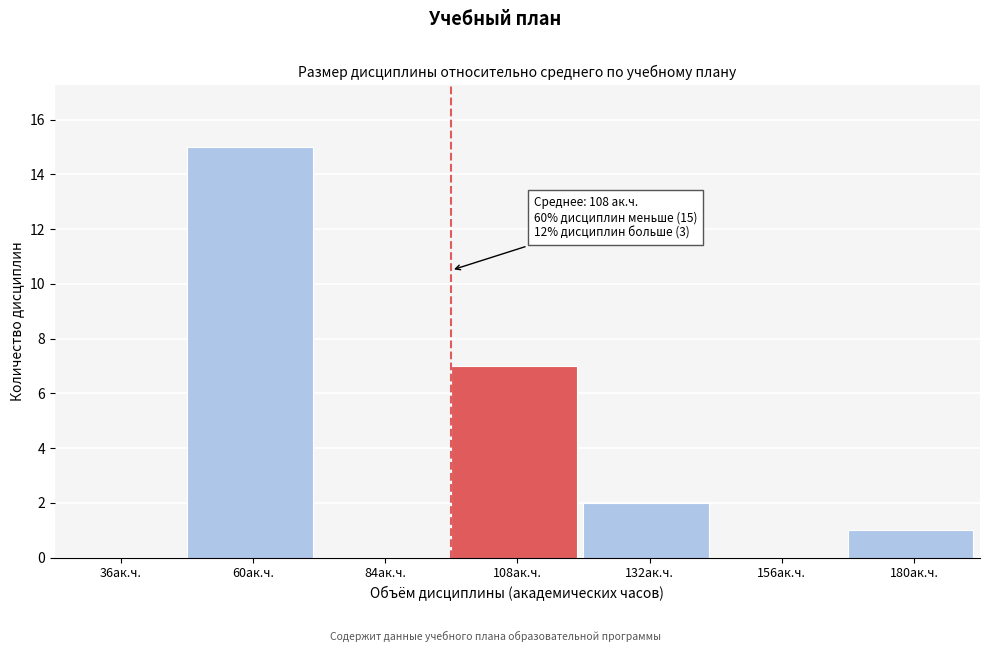

Reading left to right, extract all data points from this chart.

36ак.ч.=0	60ак.ч.=15	84ак.ч.=0	108ак.ч.=7	132ак.ч.=2	156ак.ч.=0	180ак.ч.=1